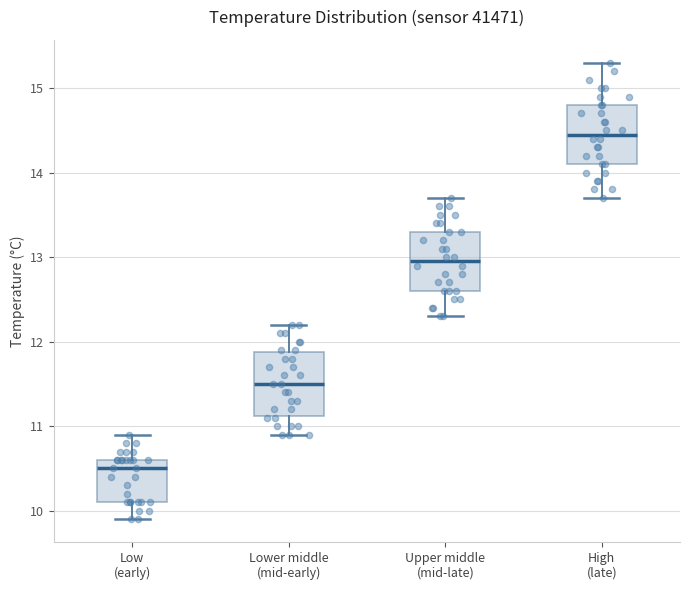

Which box's median line is the lowest?

Low (early)